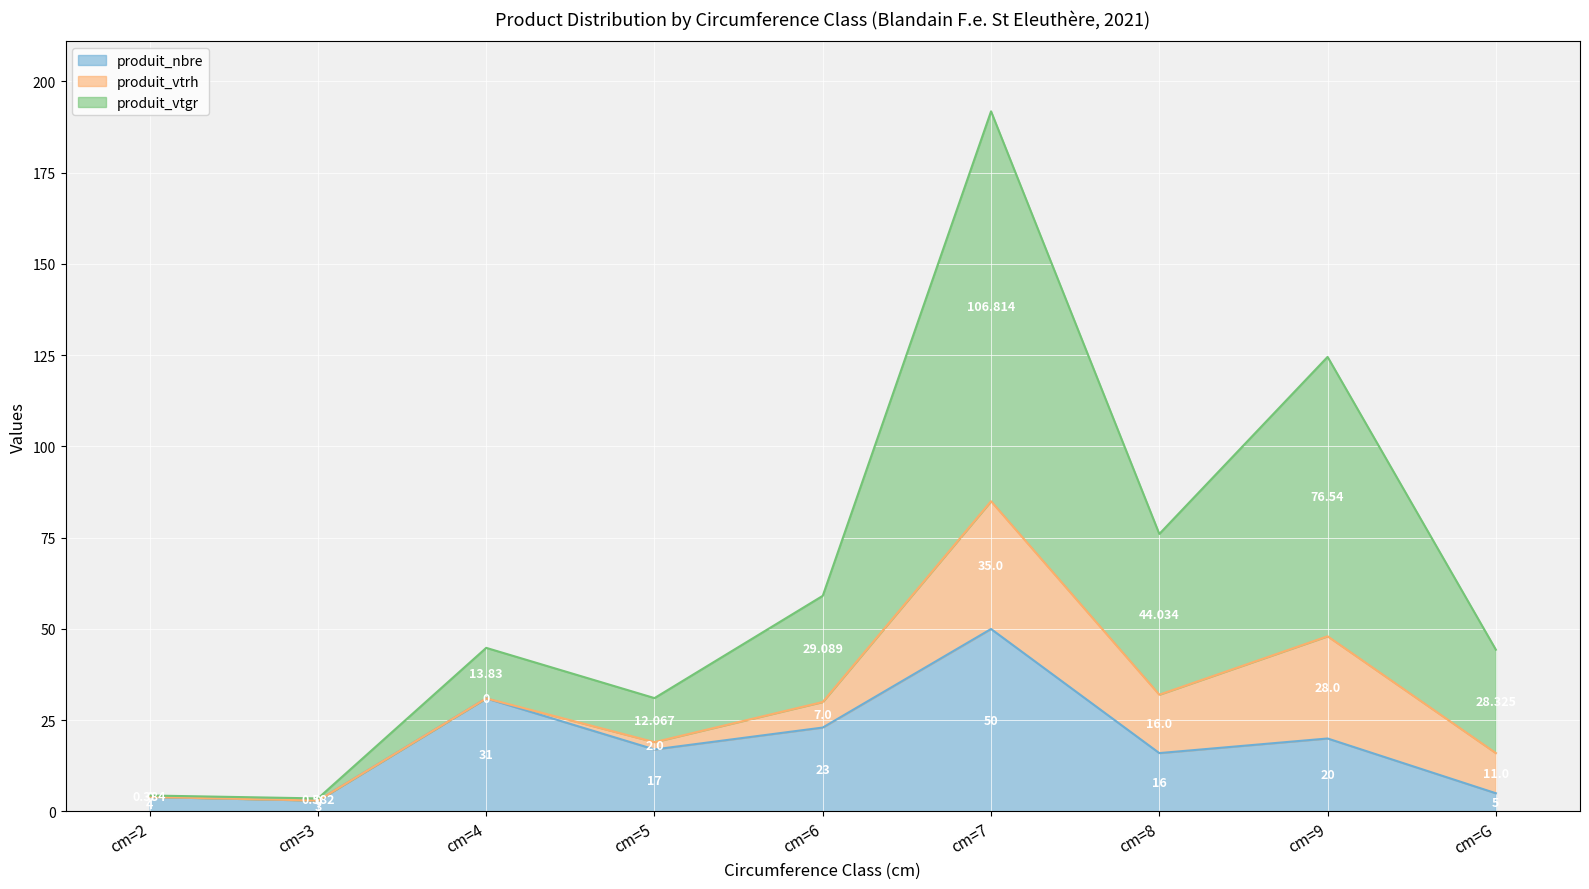

How many lines are shown in the chart?

3